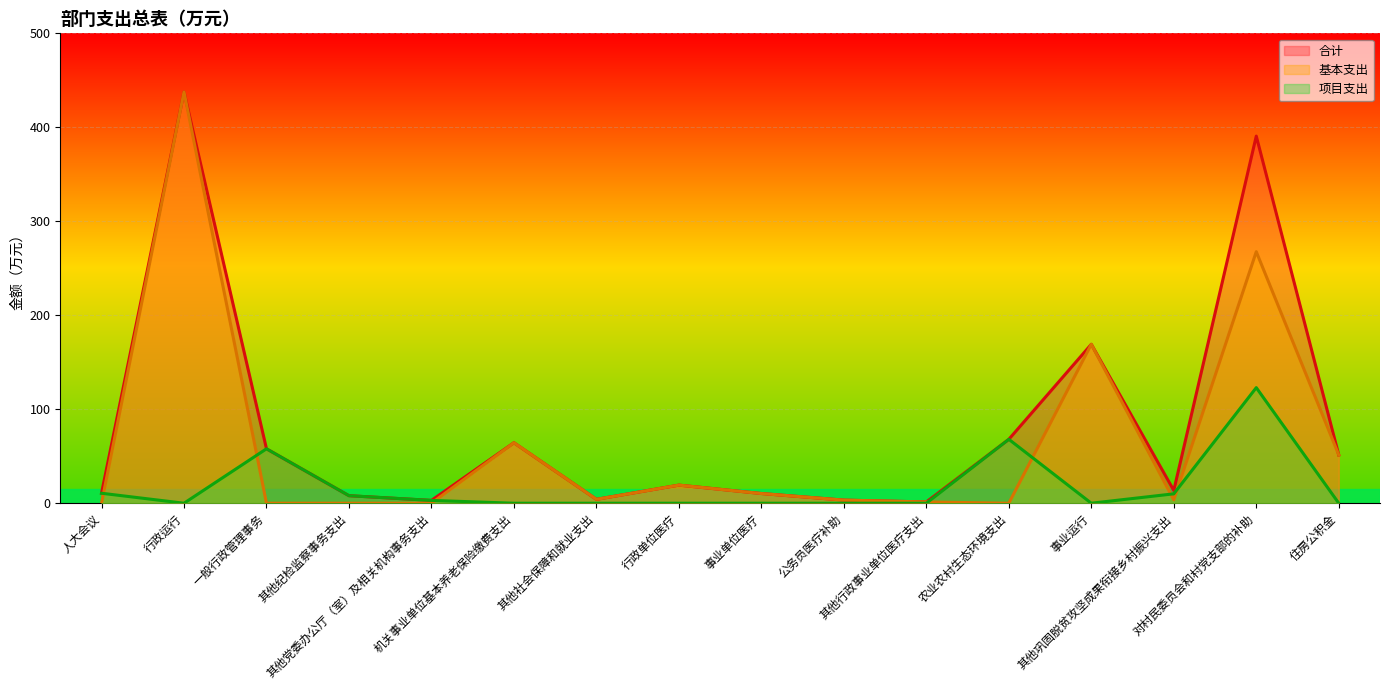

How many values in the 项目支出 series exceed 0?

7